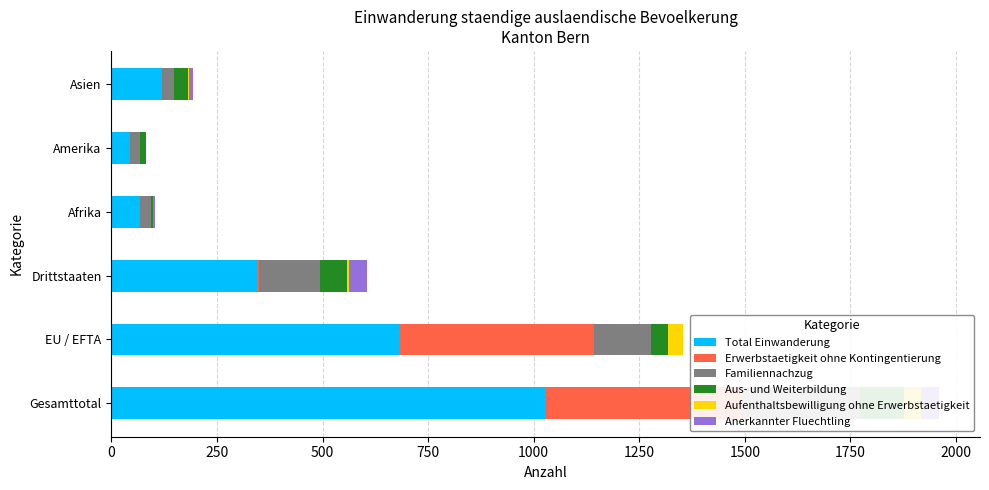

Does the chart contain any negative values?

No